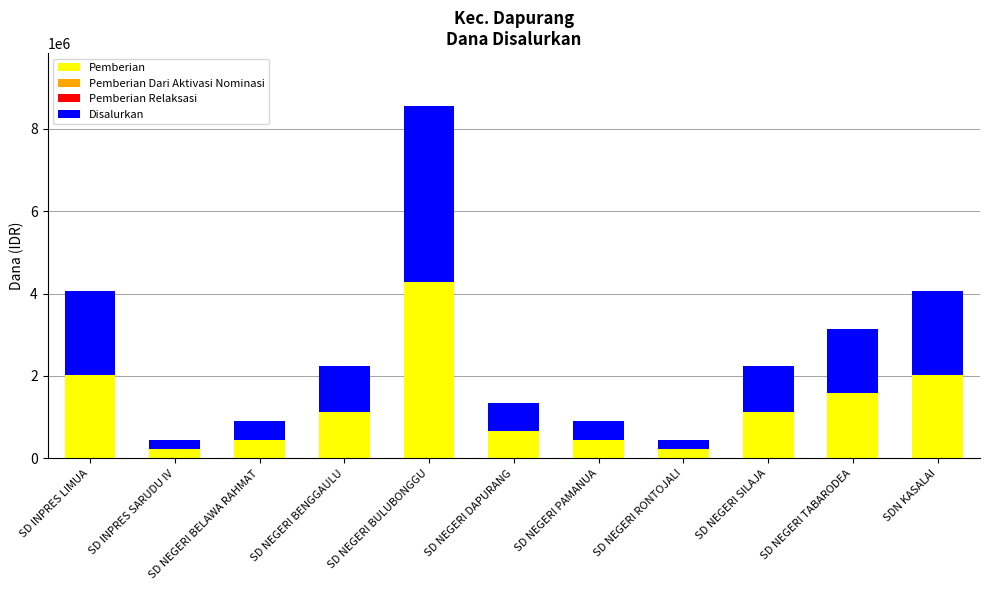

Are the bars grouped side by side (vs. stacked)?

No